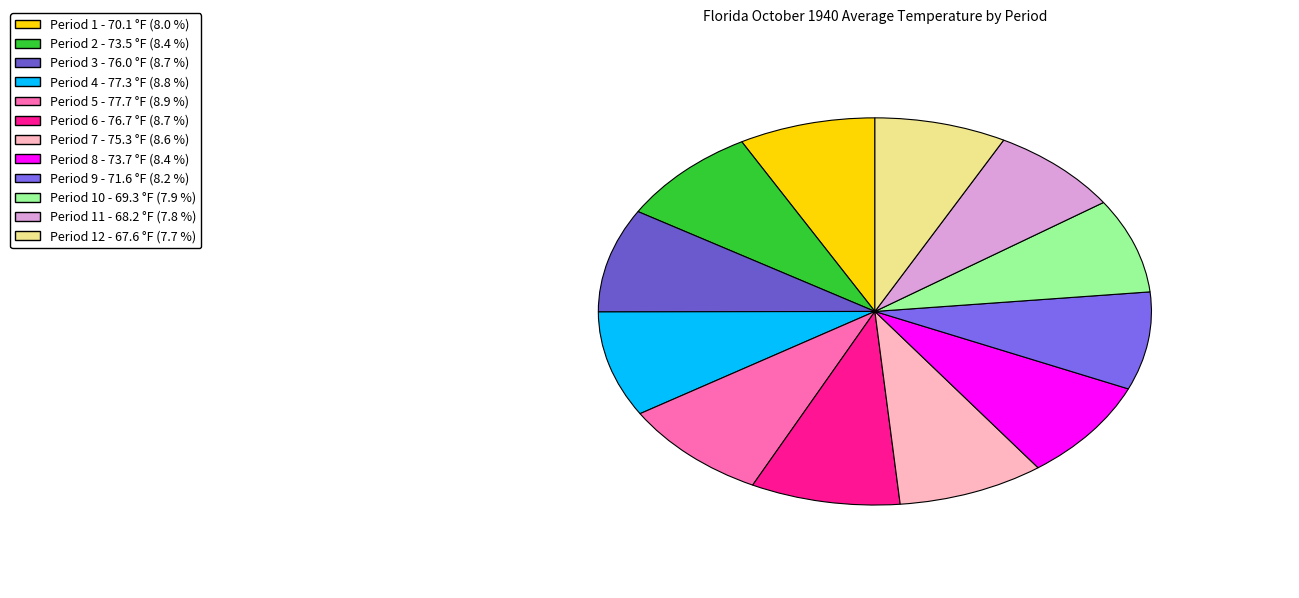

How many segments does this pie chart have?

12